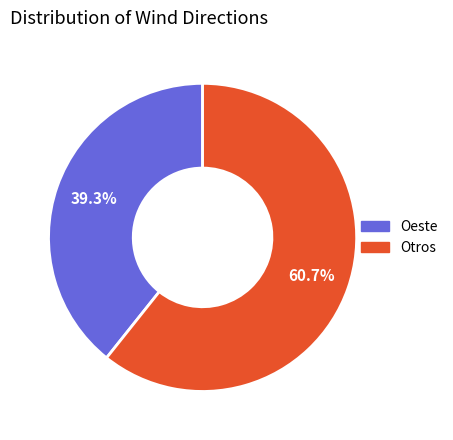

Which slice represents more than half of the pie?

Otros